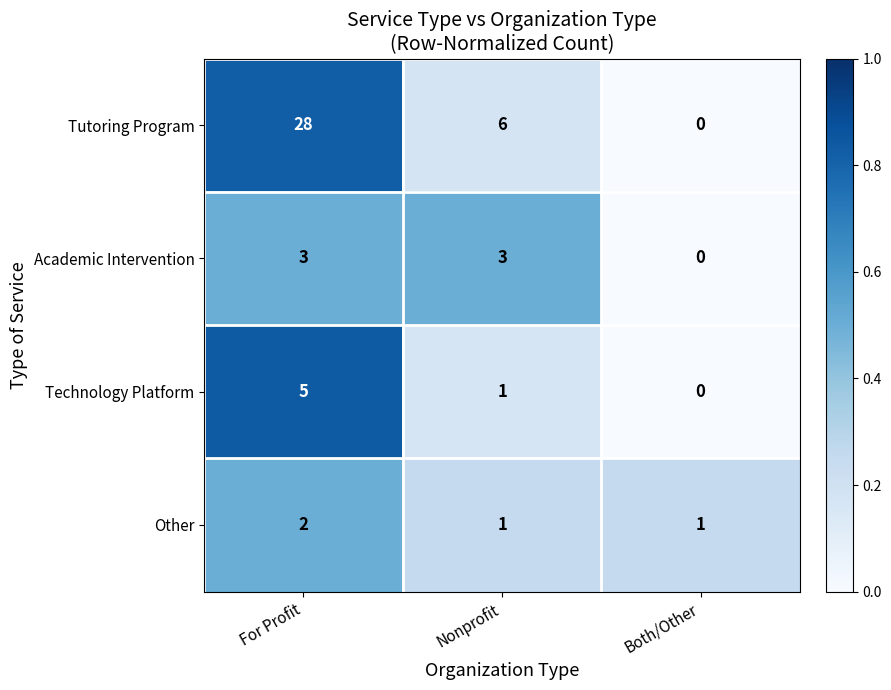

Rank the series by their maximum value, from lowest to highest.

Other, Academic Intervention, Technology Platform, Tutoring Program